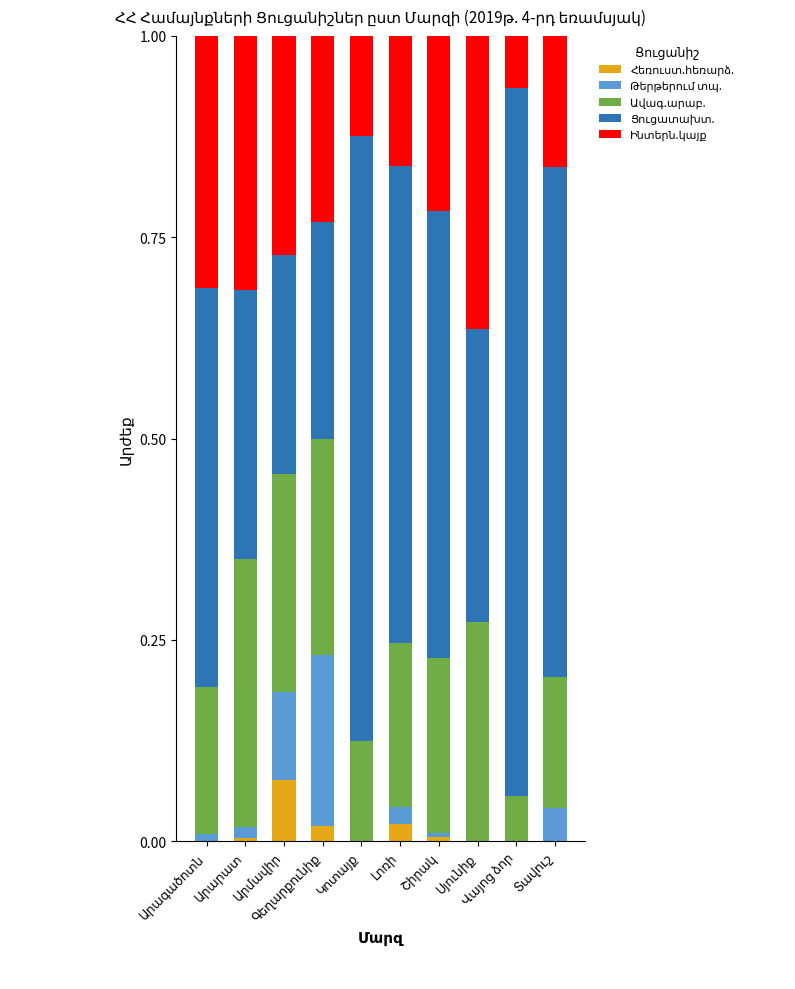

Are the bars grouped side by side (vs. stacked)?

No